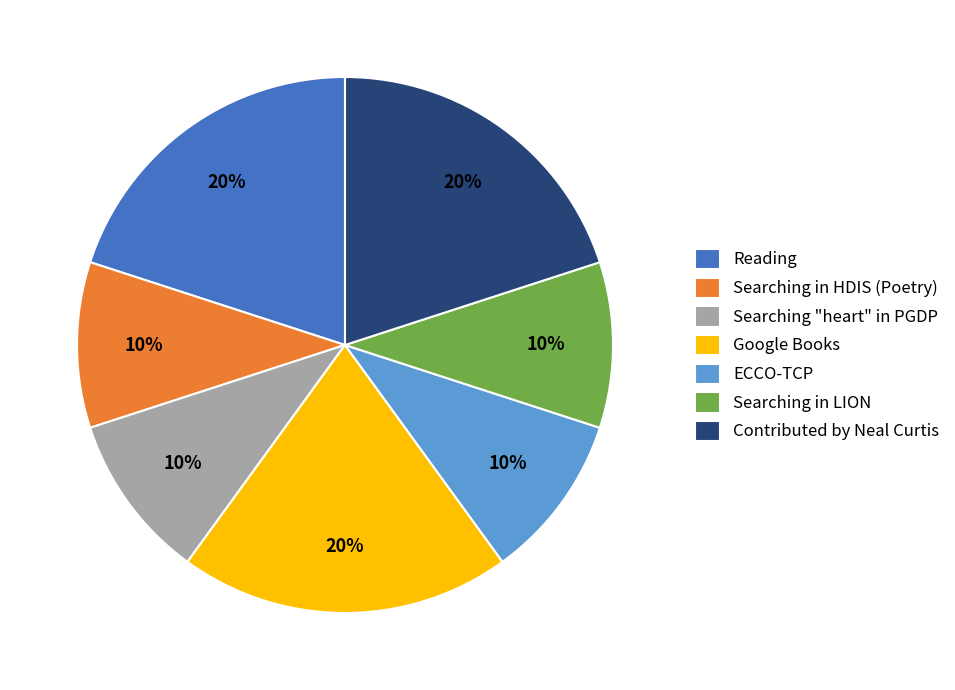

To the nearest percent, what percentage of the pie is Searching in LION?

10%